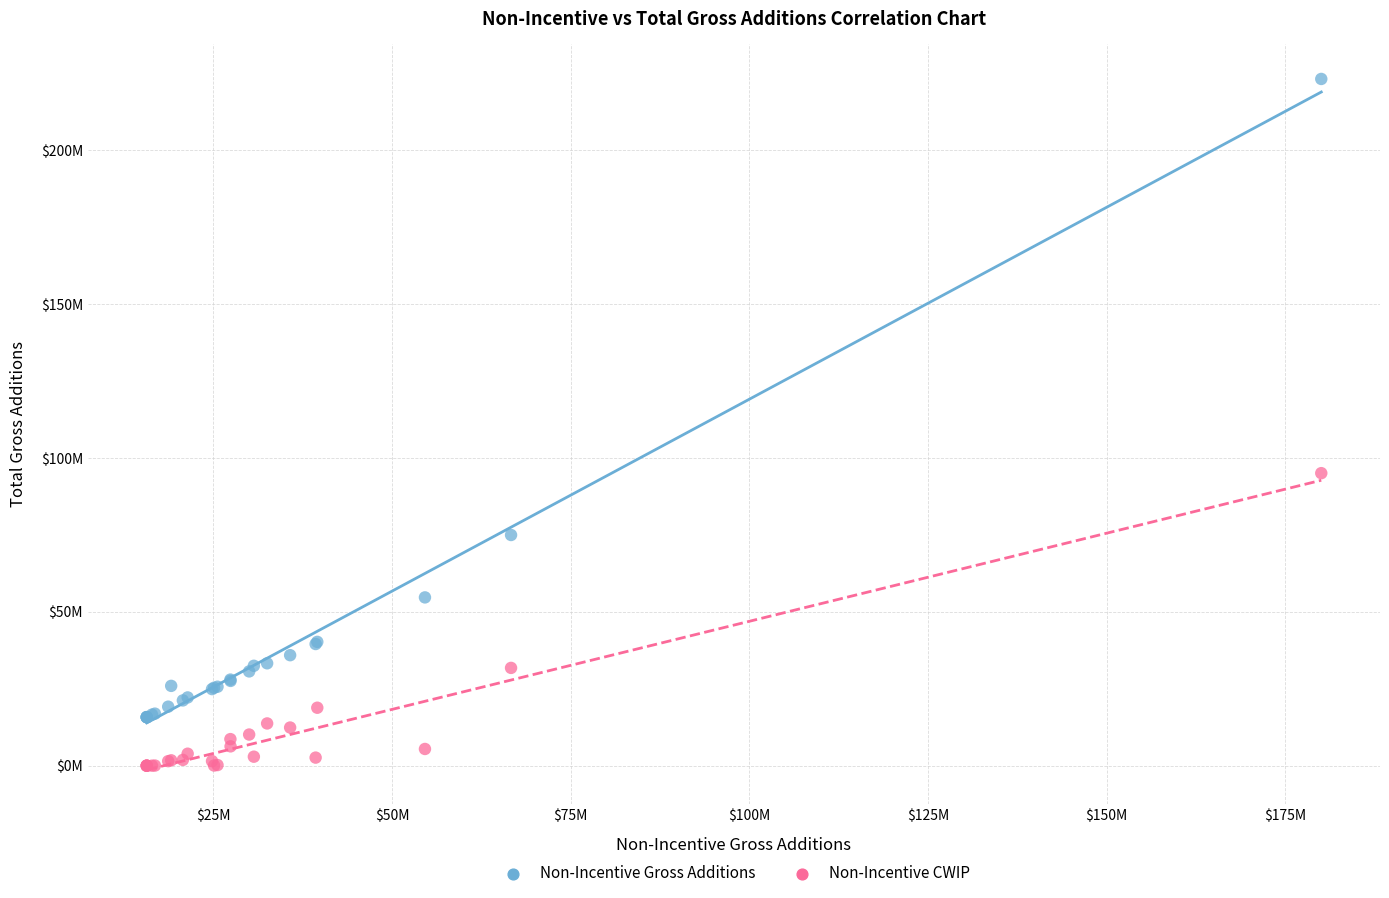

Which series reaches the maximum Y coordinate?

Non-Incentive Gross Additions